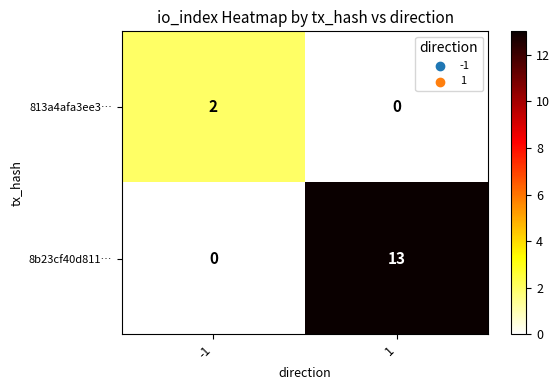

Between -1 and 1, which series saw the biggest shift?

8b23cf40d811…